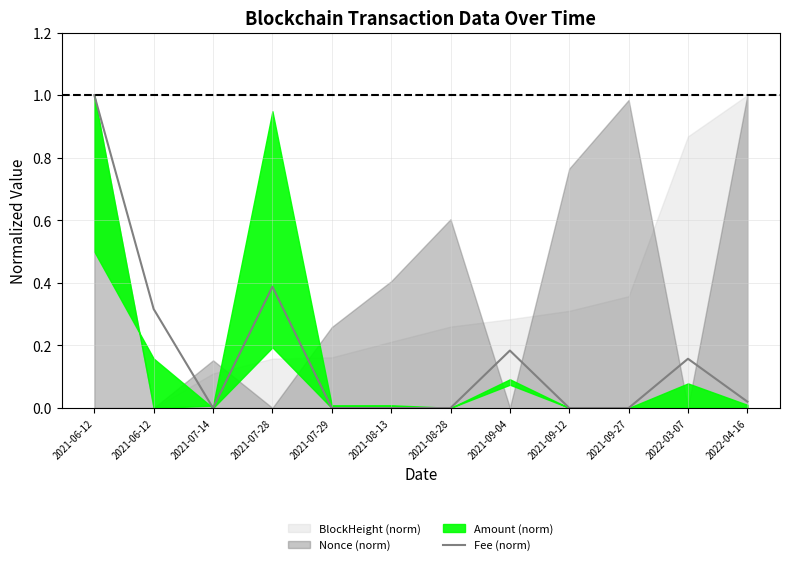

How many interior local peaks (higher than both neighbors) does the data have?

3